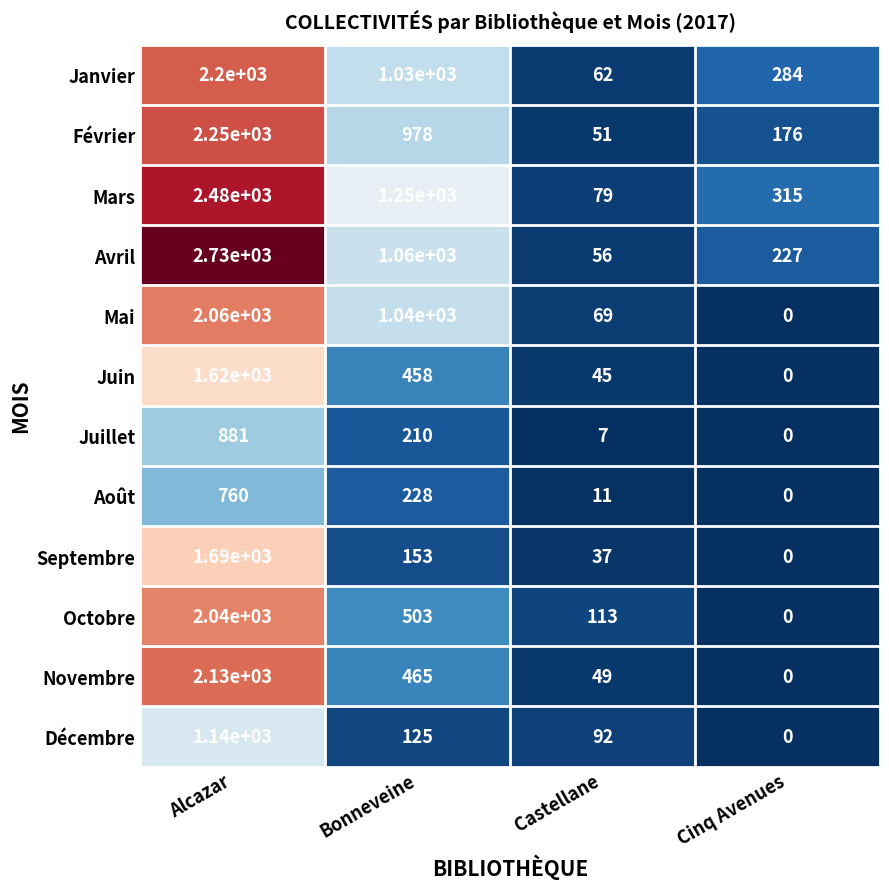

What is the spread (max minus min) of values at Castellane?

106